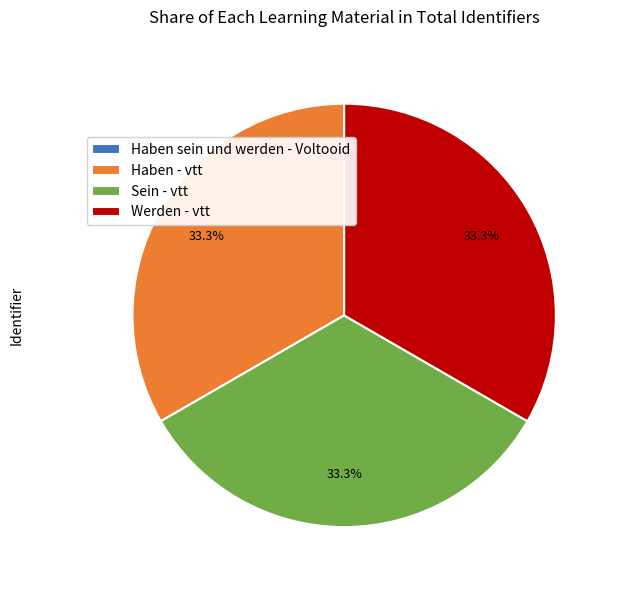

True or false: Sein - vtt accounts for 44% of the total.

False